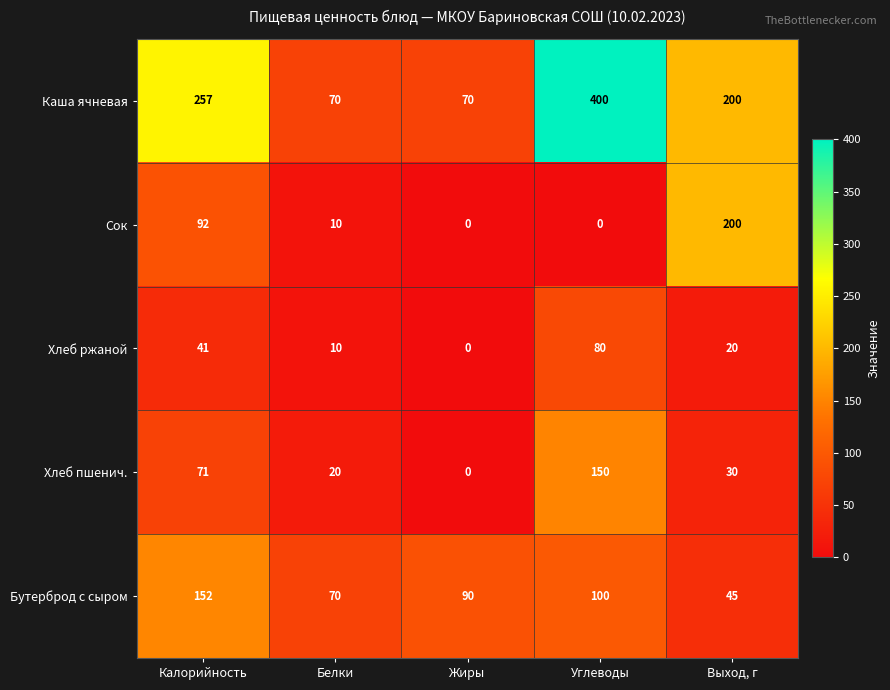

At which label does Сок reach its peak?

Выход, г